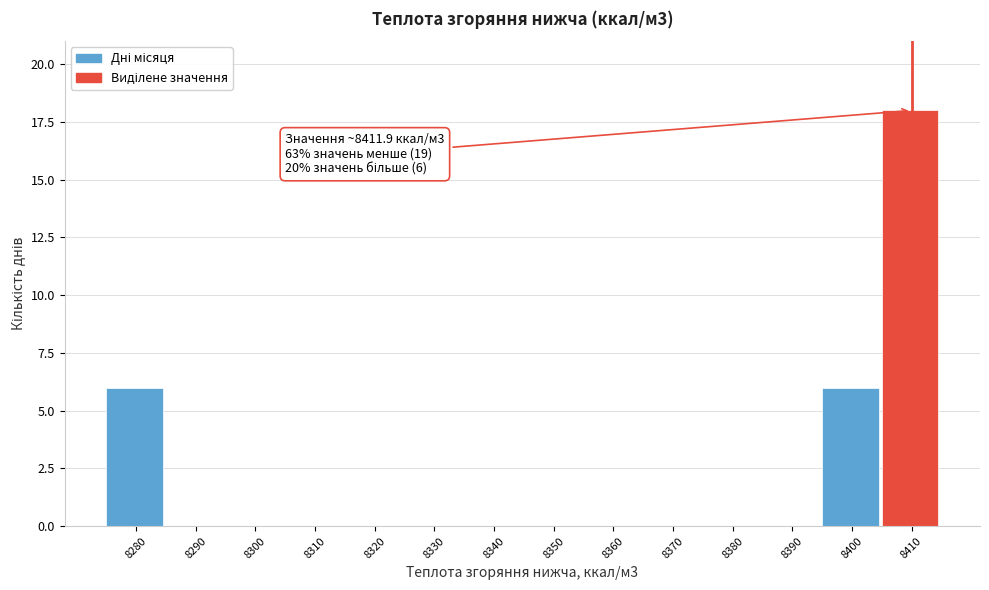

Reading left to right, extract all data points from this chart.

8280=6	8290=0	8300=0	8310=0	8320=0	8330=0	8340=0	8350=0	8360=0	8370=0	8380=0	8390=0	8400=6	8410=18